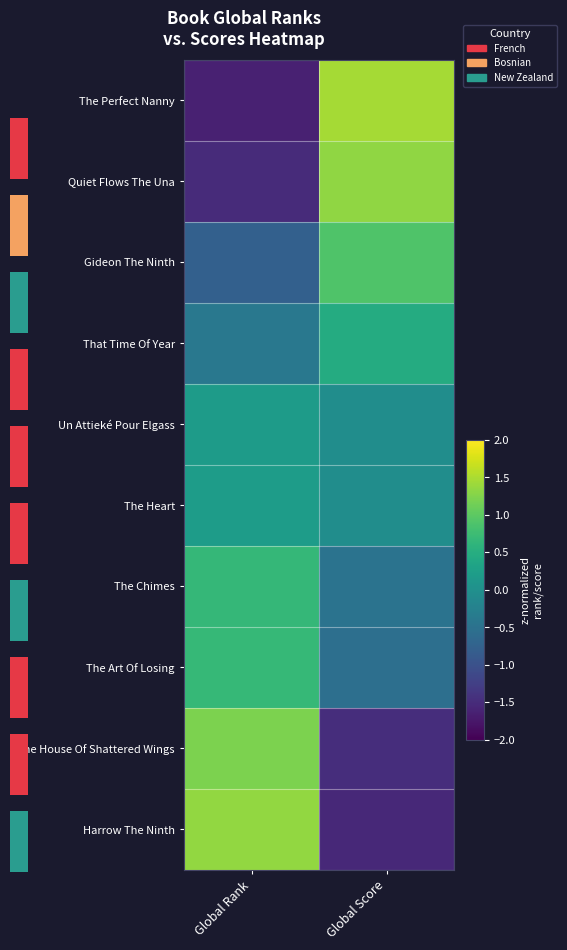

At Global Score, list the series in order from smallest to largest.

Harrow The Ninth, The House Of Shattered Wings, The Art Of Losing, The Chimes, Un Attieké Pour Elgass, The Heart, That Time Of Year, Gideon The Ninth, Quiet Flows The Una, The Perfect Nanny